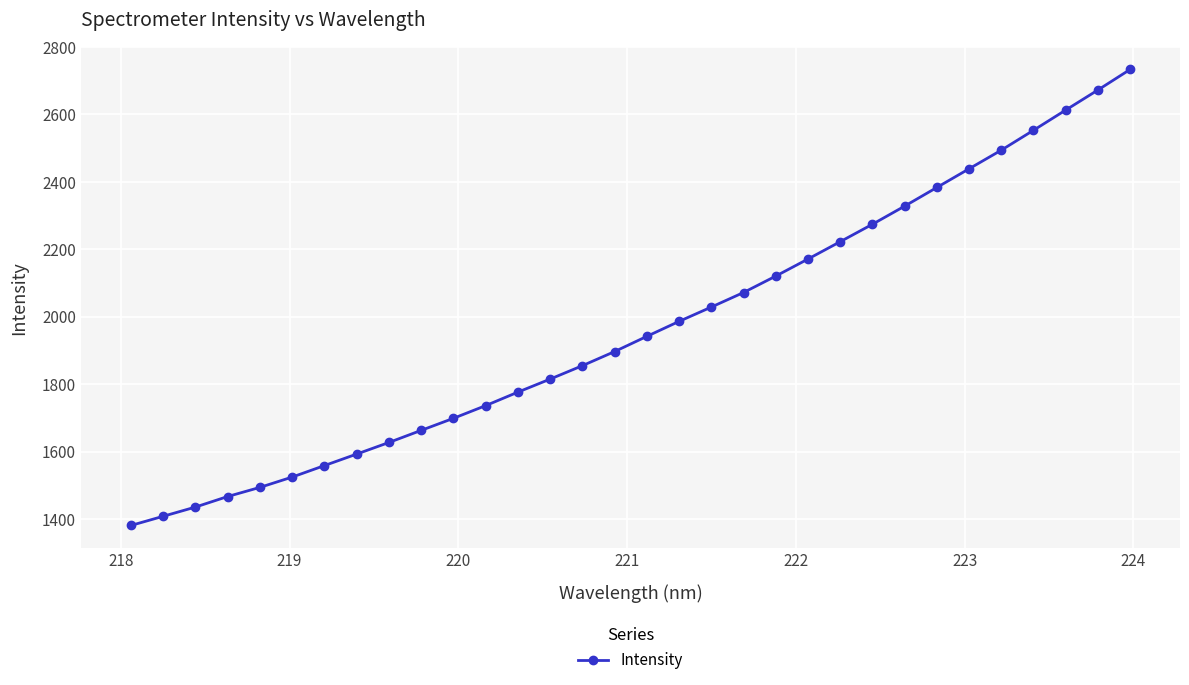

What is the sum of all values?

62966.4